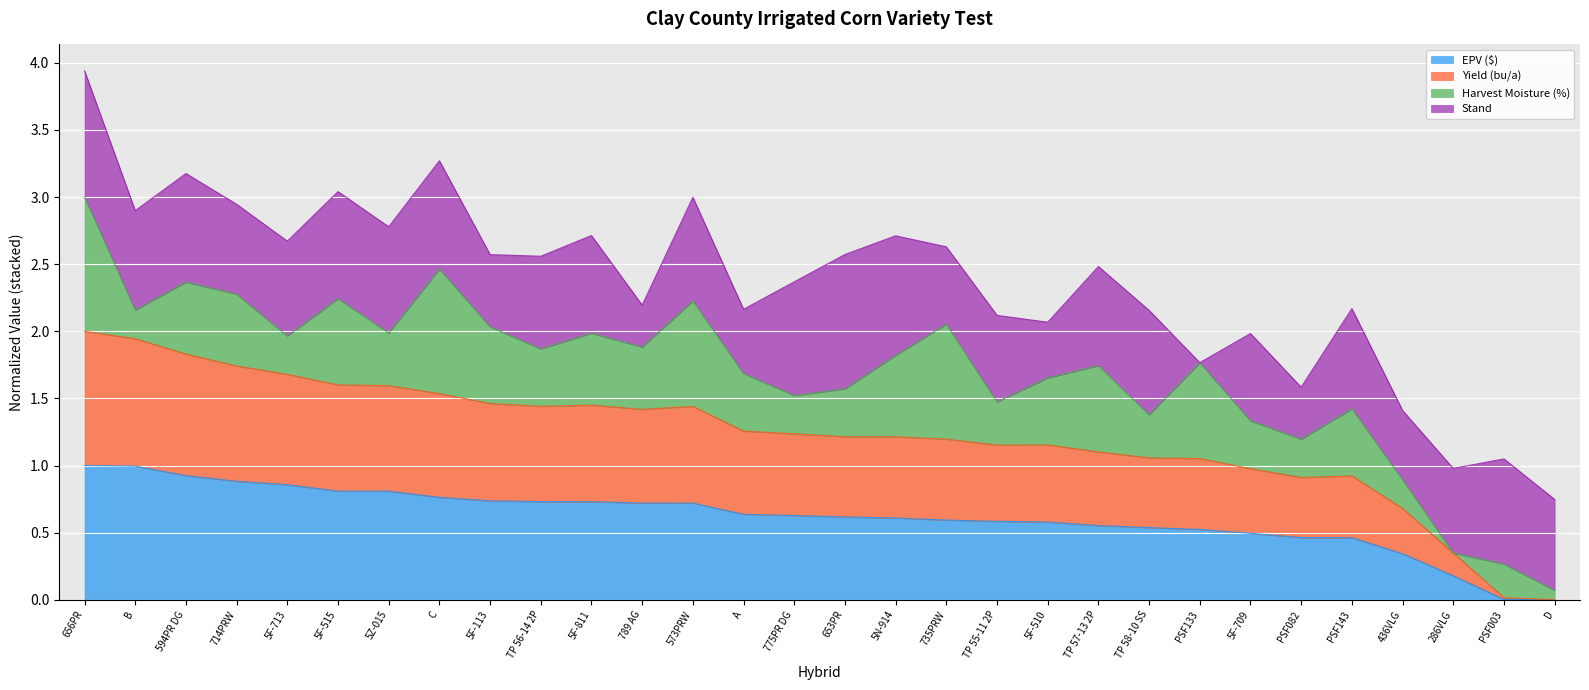

Is it true that Yield (bu/a) equals 1.2 at 5F-510?

True